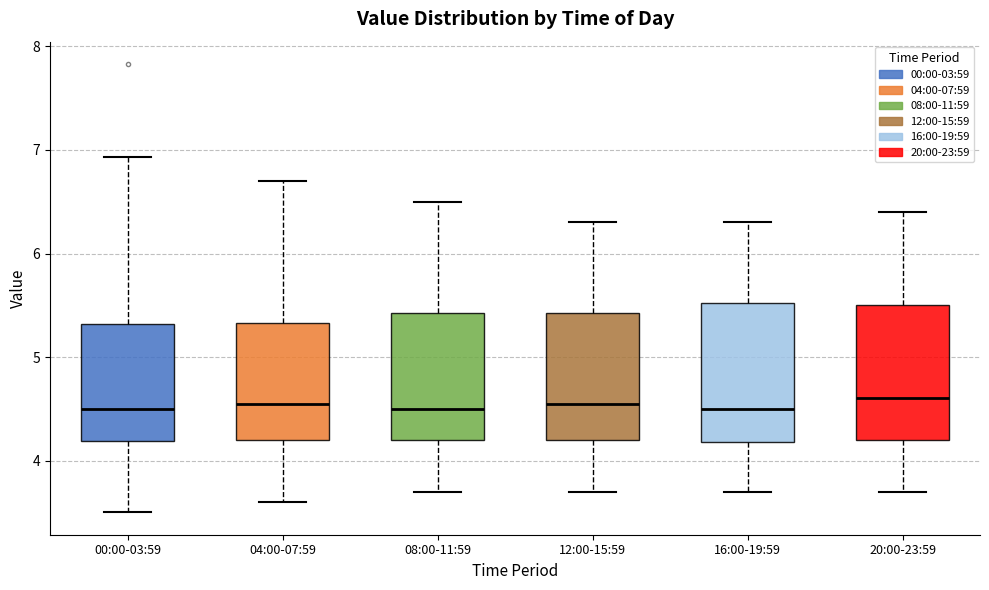

Reading left to right, read every box against the y-axis: the position of its median line, the range the box covers, and the ends of its whiskers. The values are not printed on the chart, so give them approximately, as read against the axis.

00:00-03:59: median 4.5, box 4.2 to 5.3, whiskers 3.5 to 6.9
04:00-07:59: median 4.6, box 4.2 to 5.3, whiskers 3.6 to 6.7
08:00-11:59: median 4.5, box 4.2 to 5.4, whiskers 3.7 to 6.5
12:00-15:59: median 4.6, box 4.2 to 5.4, whiskers 3.7 to 6.3
16:00-19:59: median 4.5, box 4.2 to 5.5, whiskers 3.7 to 6.3
20:00-23:59: median 4.6, box 4.2 to 5.5, whiskers 3.7 to 6.4